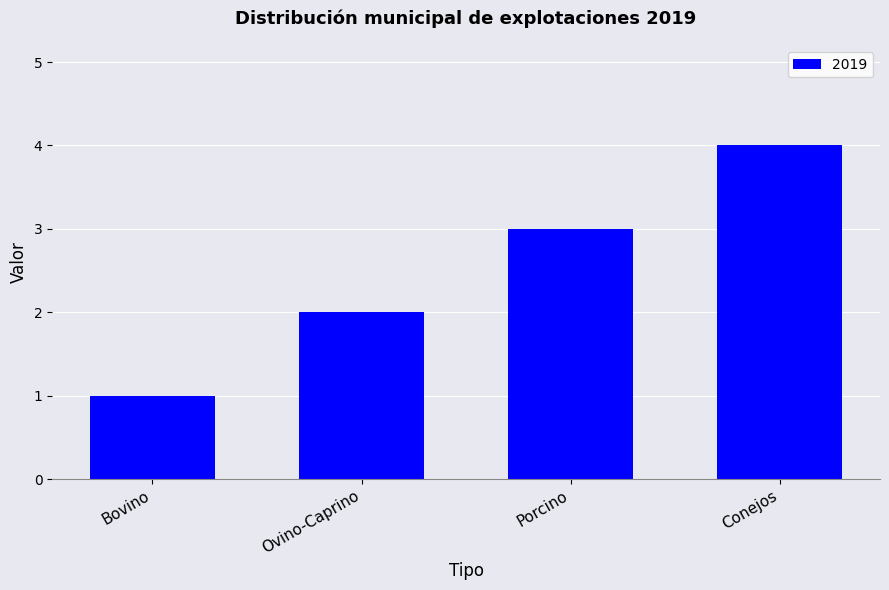

What is the smallest value displayed?

1